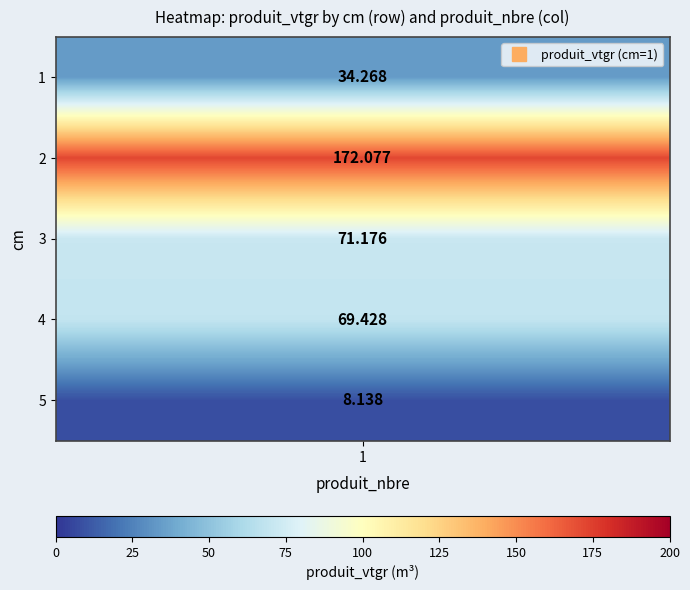

The chart shows a value of 34.3 at 1. True or false?

True